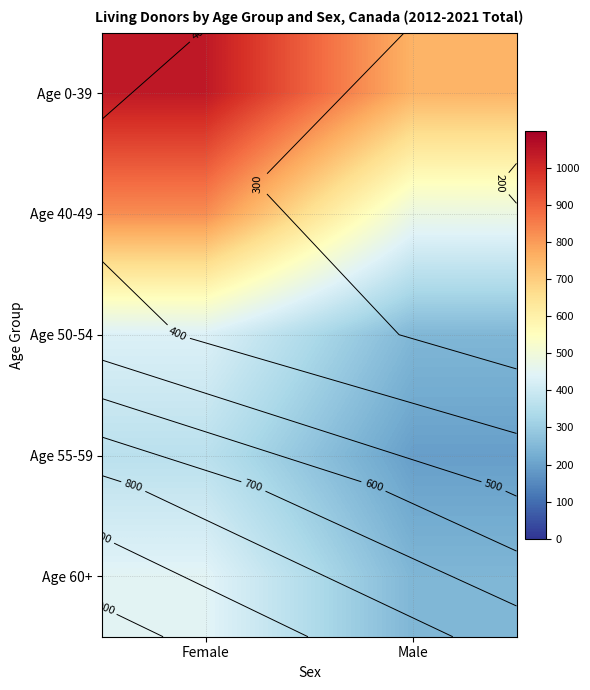

Count the number of data series in this chart.

5